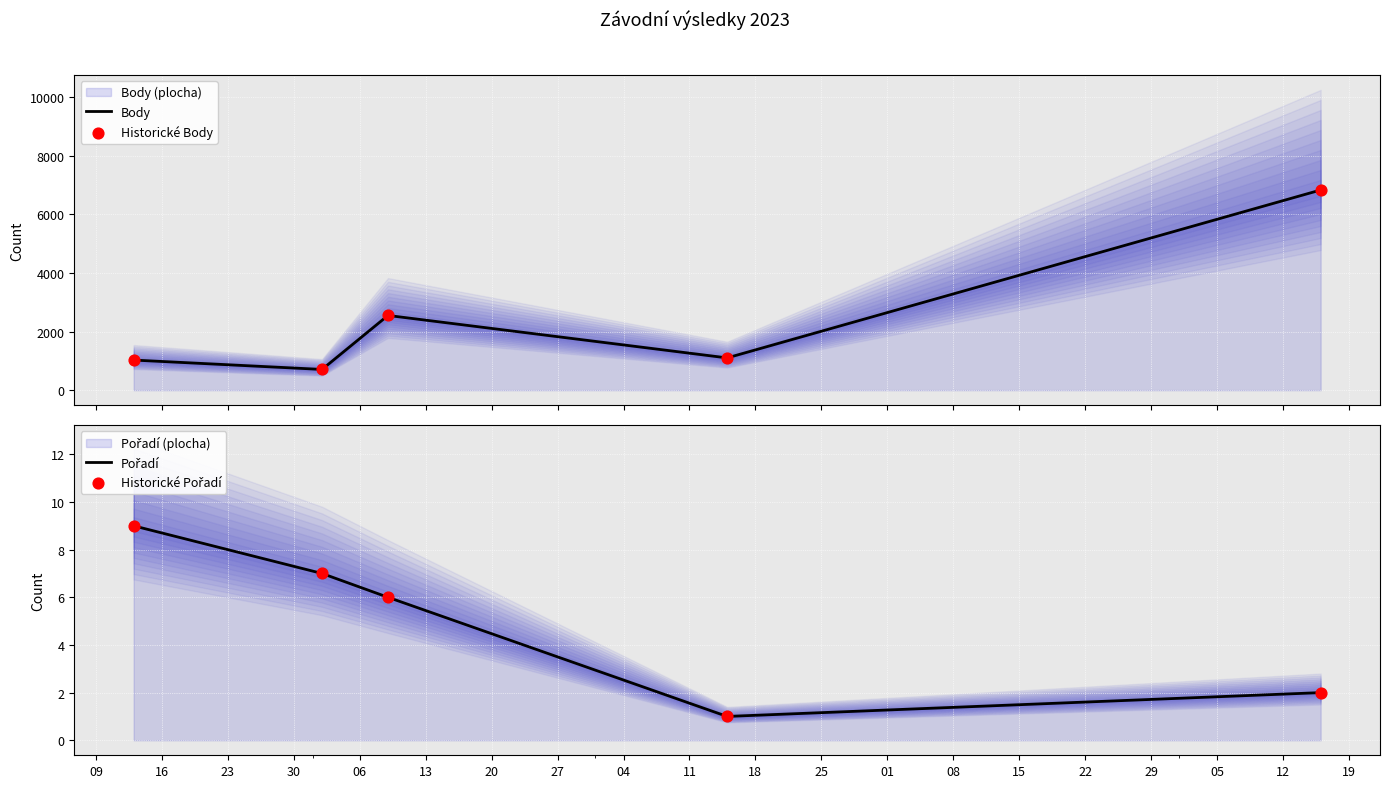

Which series contains the highest Y value?

Body